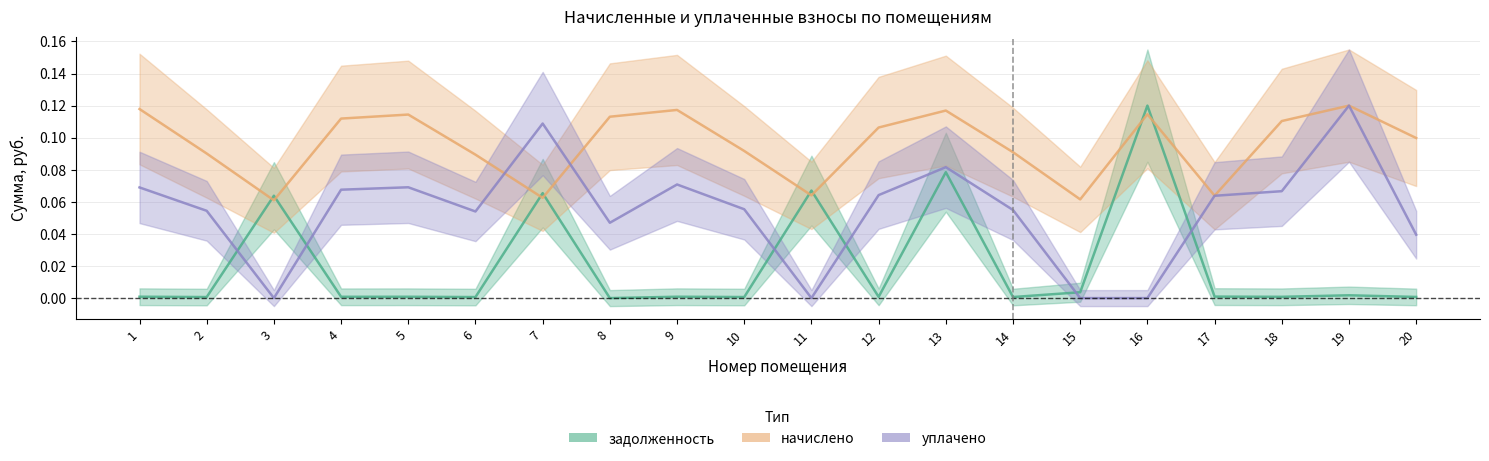

Does the chart have visible grid lines?

Yes